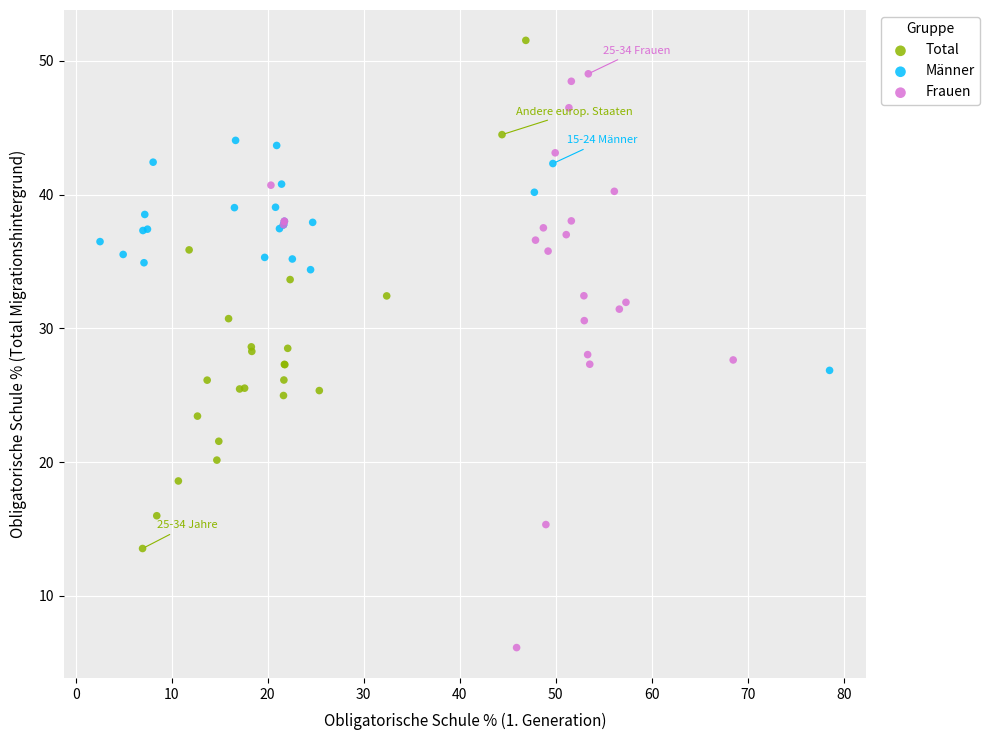

What are all the series names shown in the legend?

Total, Männer, Frauen